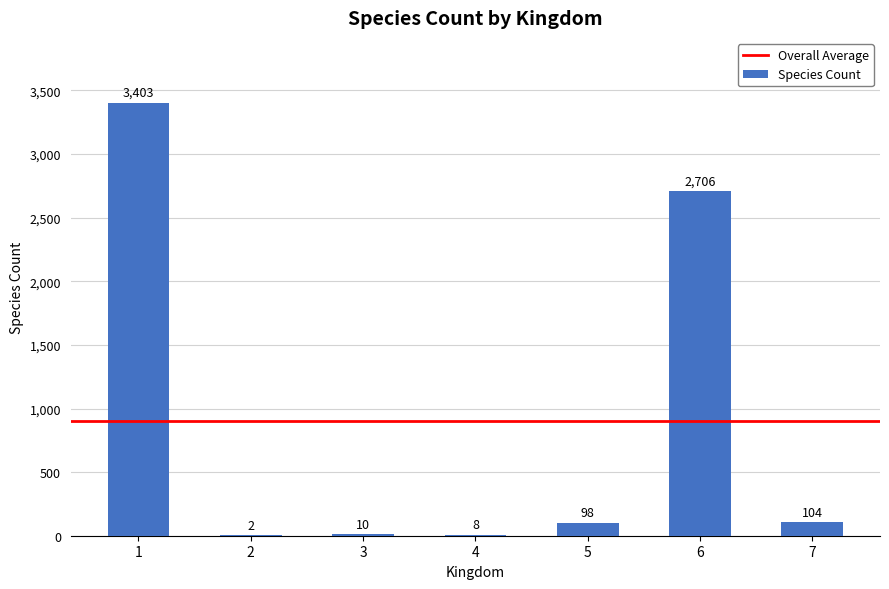

The chart shows a value of 10 at 3. True or false?

True